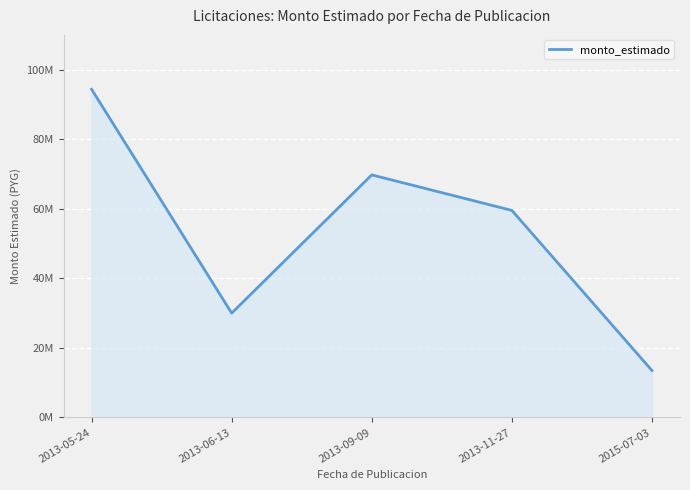

What is the greatest value displayed?

94357800